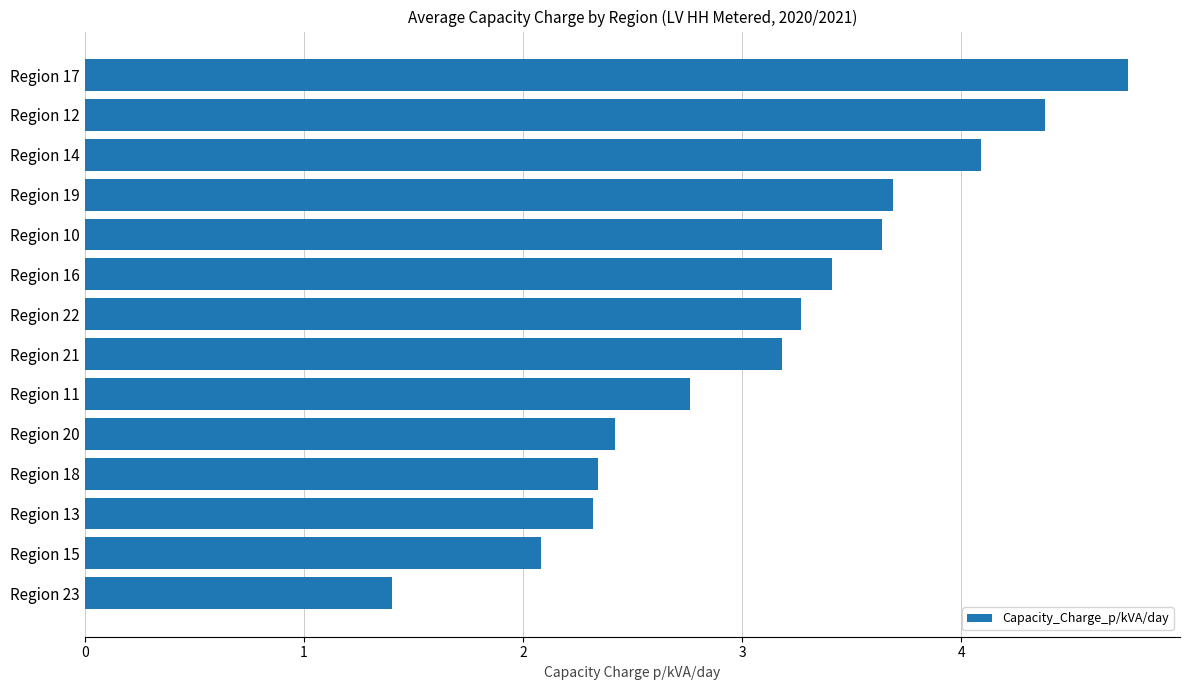

The chart shows a value of 2.3 at Region 13. True or false?

True